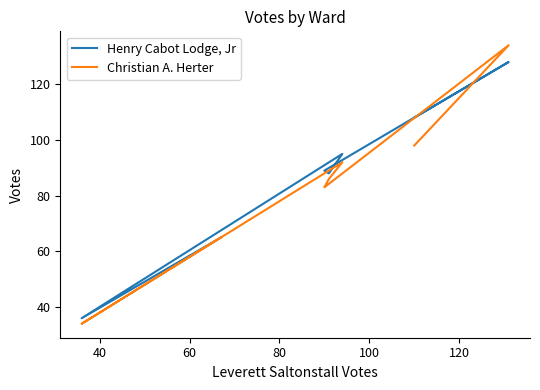

Where is Henry Cabot Lodge, Jr nearest to the value 82?

80